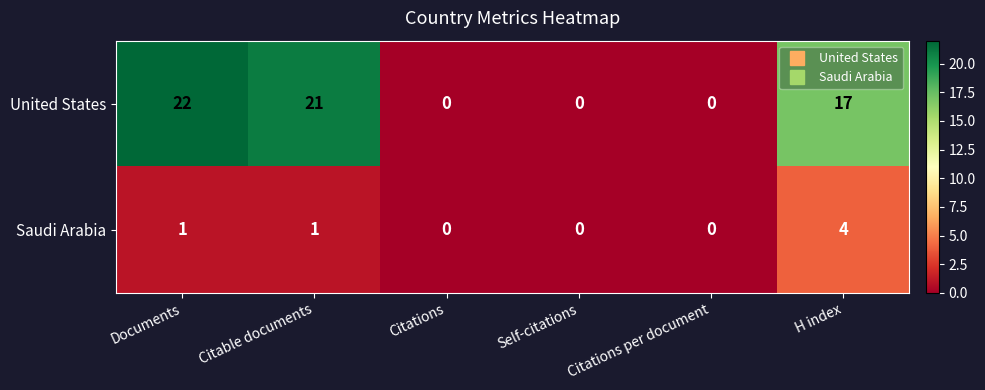

List the series in order of their peak value, highest first.

United States, Saudi Arabia